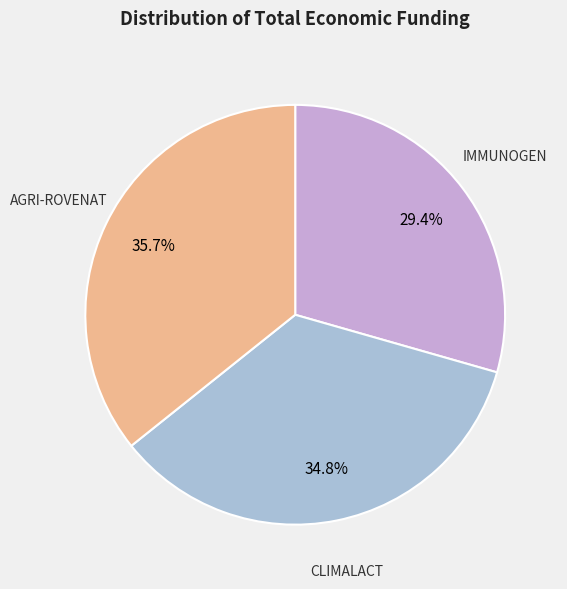

To the nearest percent, what is the average slice percentage?

33%